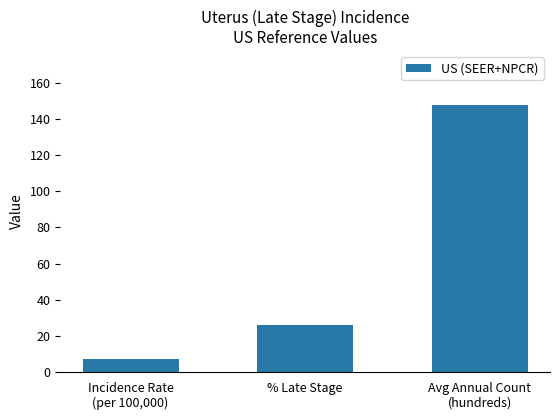

What is the sum of all values?

181.0